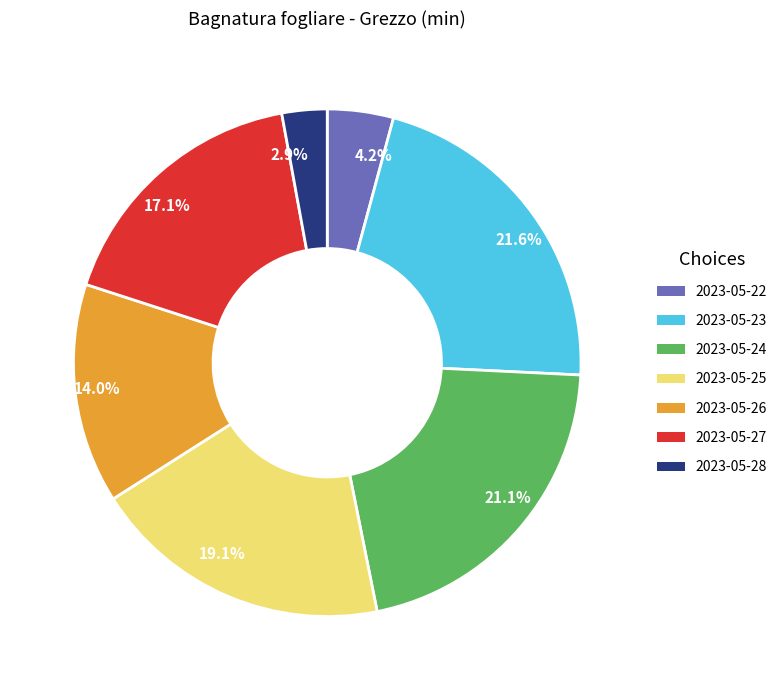

What portion of the pie excludes 2023-05-22?

95.8%